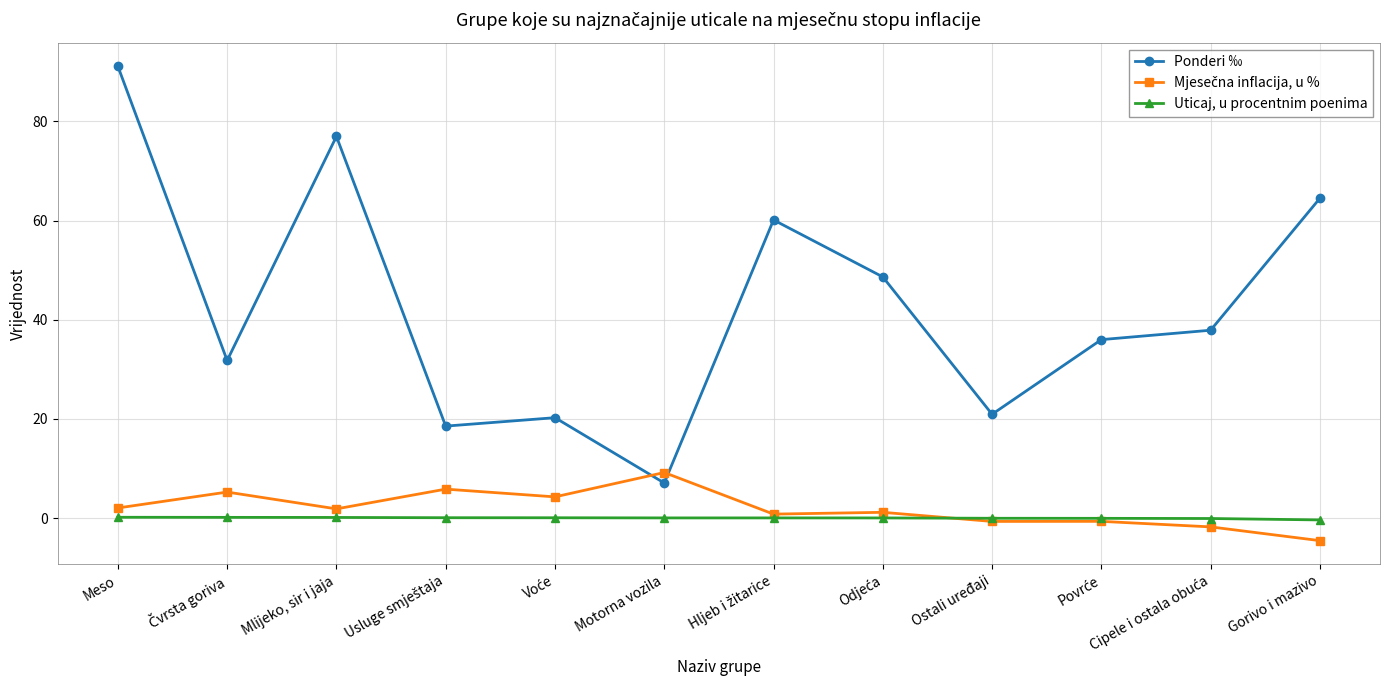

What is the value of the Ponderi ‰ point at the 10th from the left?

36.0